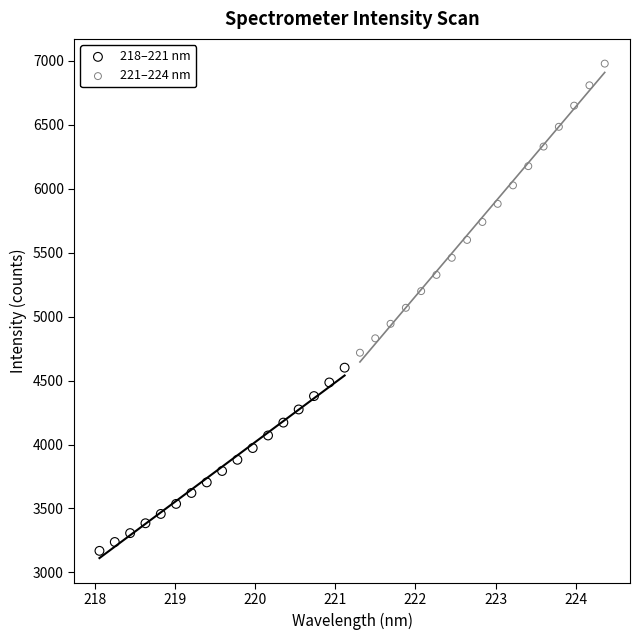

Which series contains the highest Y value?

221–224 nm